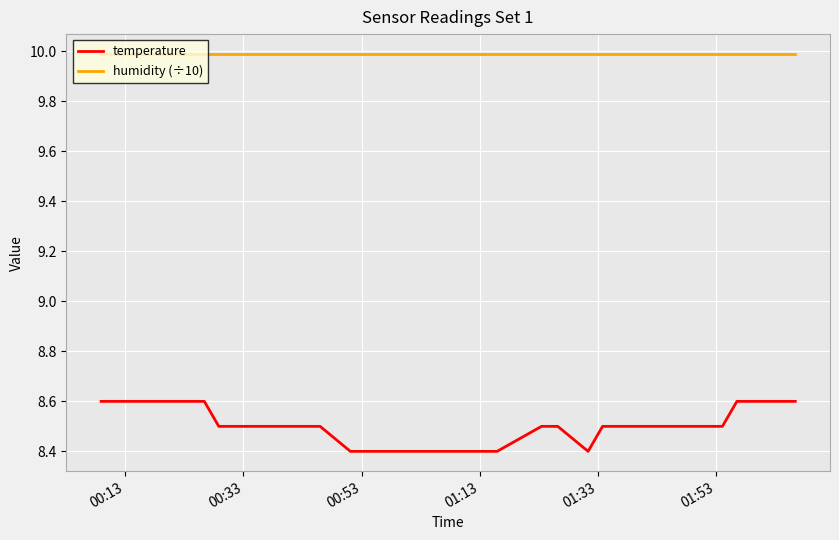

Which series has the largest range (max minus min)?

temperature